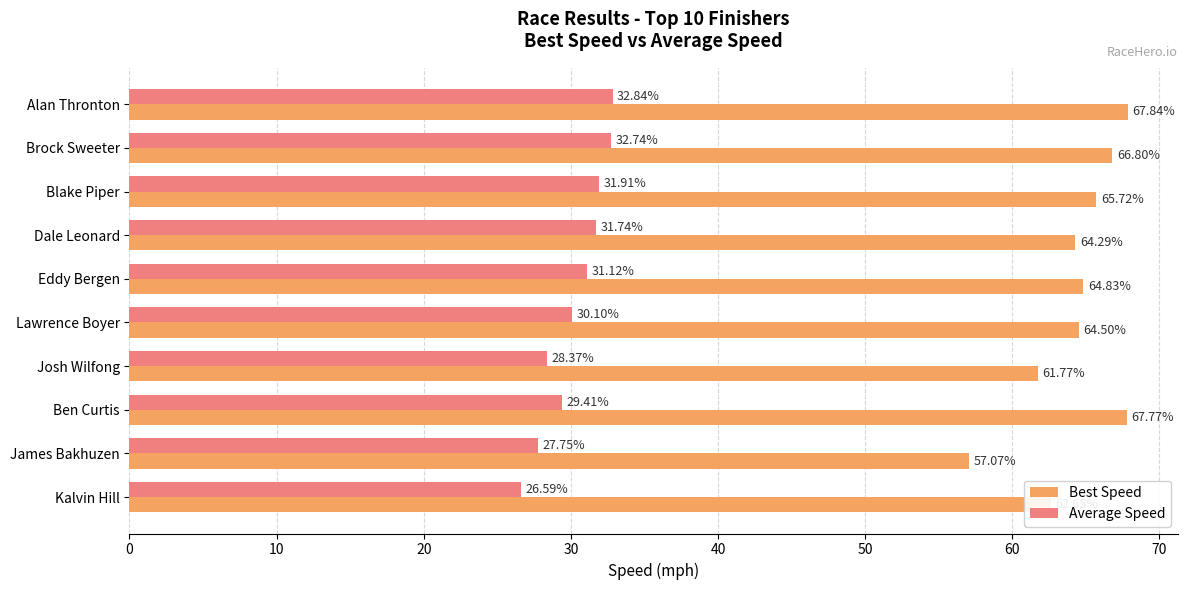

What is the sum of all Best Speed values?

643.2